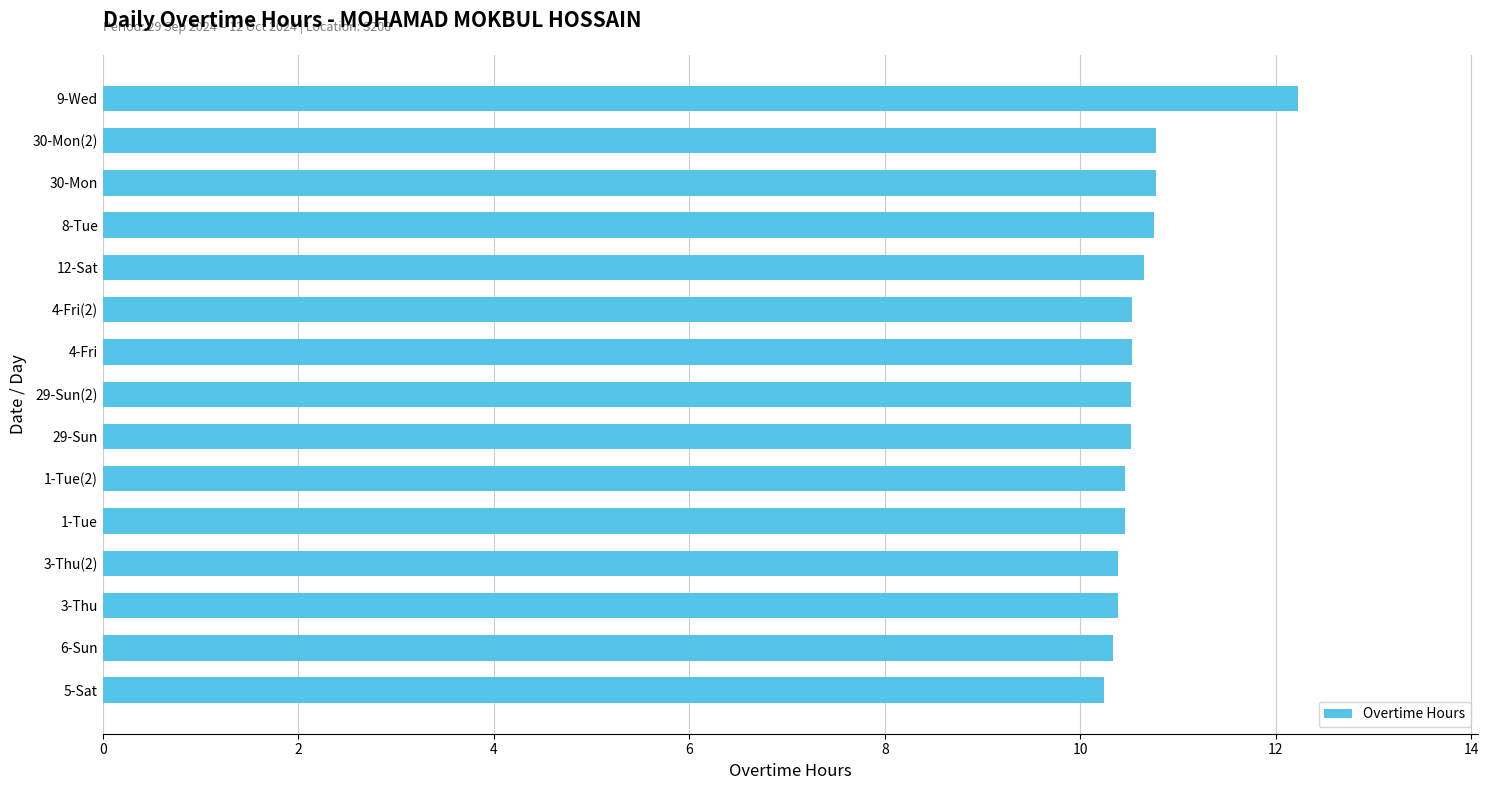

How many series are shown in this chart?

1